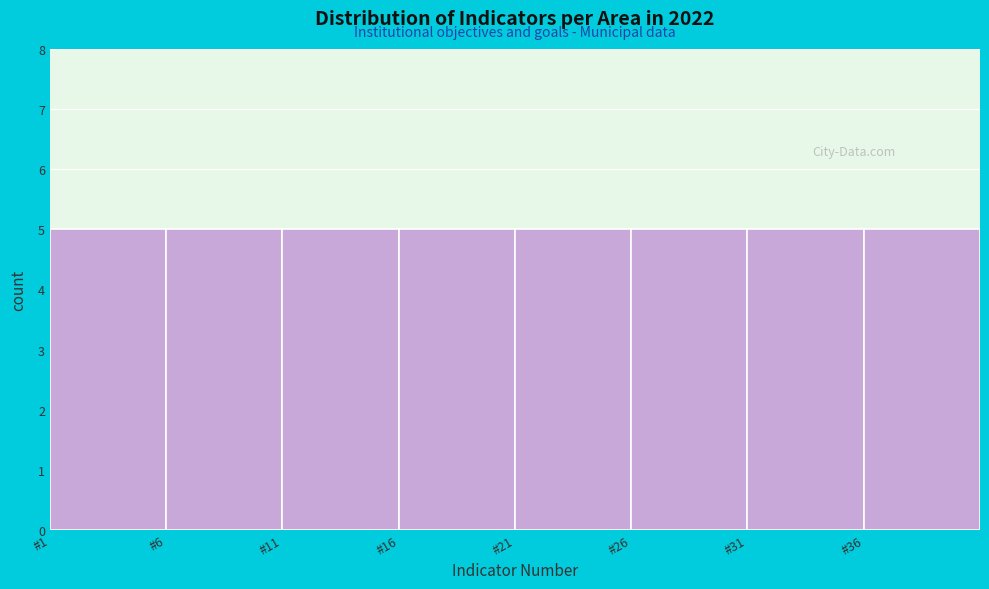

Reading left to right, list every bar in this chart as the range it spans on the x-axis followed by its height. The values are not printed on the chart, so give them approximately, as read against the axis.

1 to 6: 5
6 to 11: 5
11 to 16: 5
16 to 21: 5
21 to 26: 5
26 to 31: 5
31 to 36: 5
36 to 41: 5